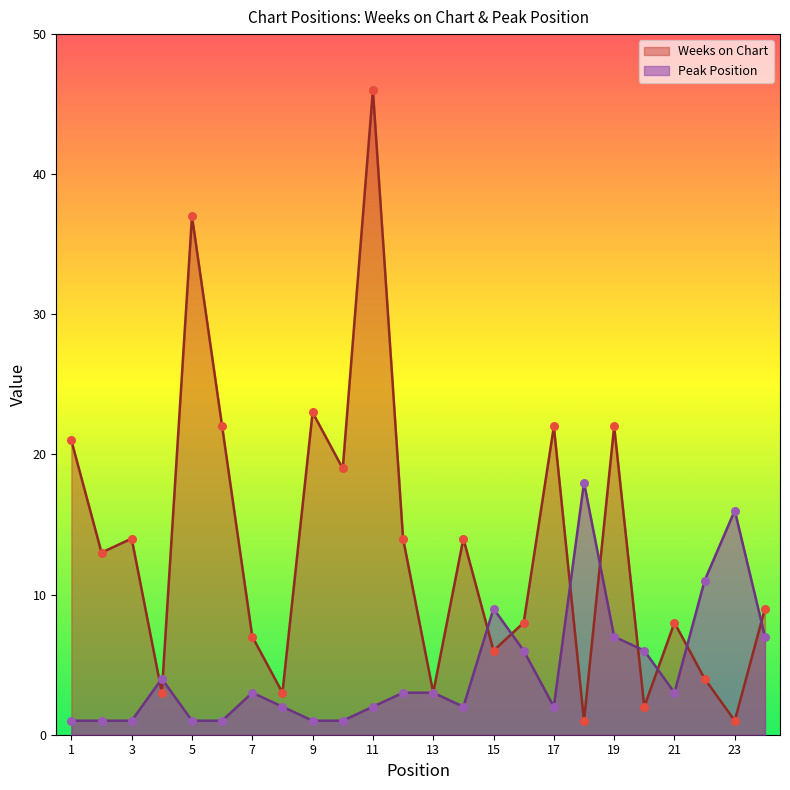

What is the total value across all series at 5?

38